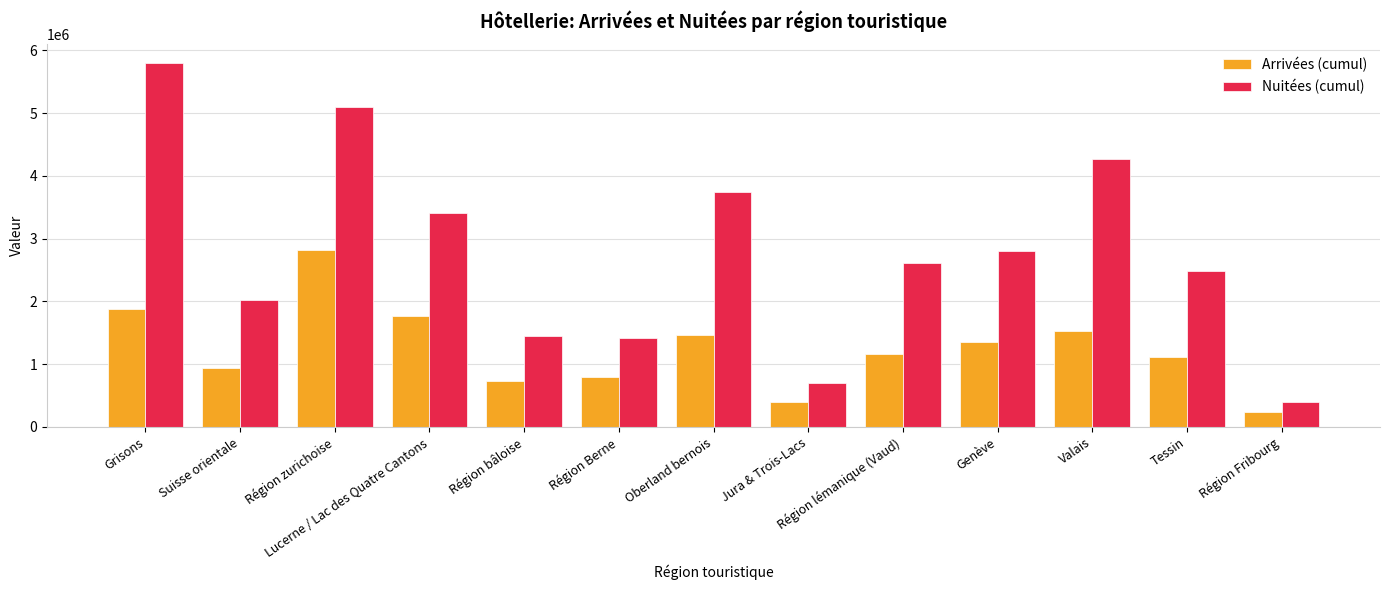

Rank the series by their maximum value, from lowest to highest.

Arrivées (cumul), Nuitées (cumul)